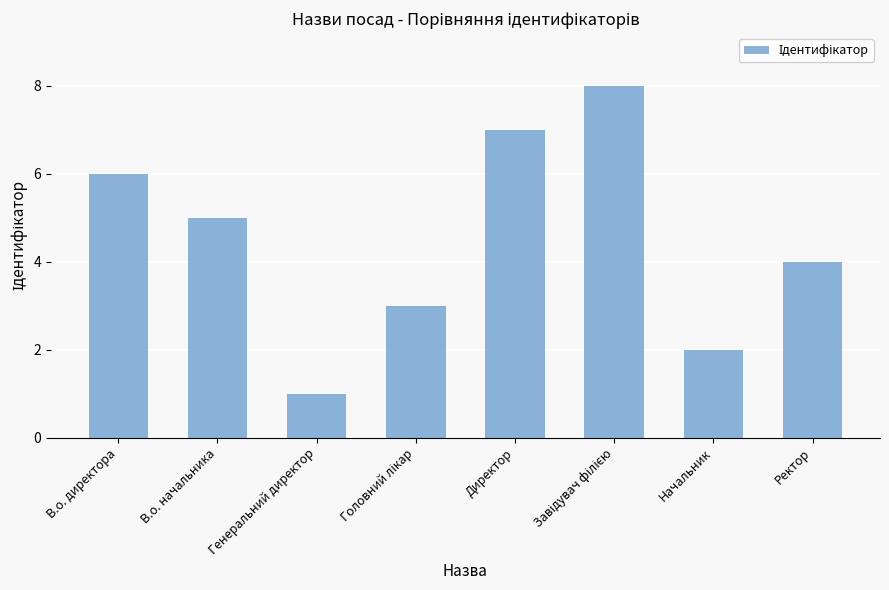

At which label does the data first exceed 5?

В.о. директора